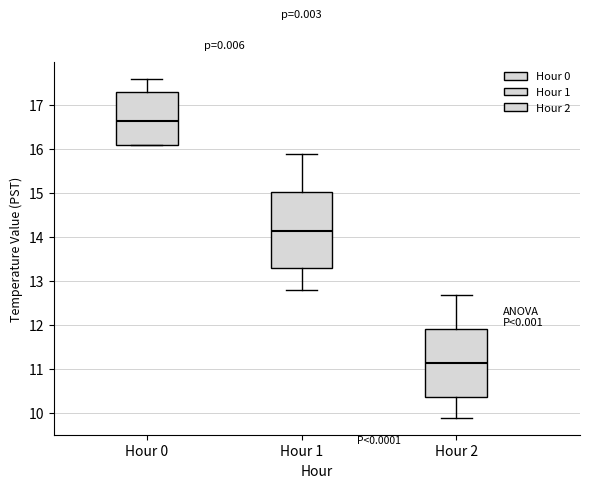

Which box has the lowest median line?

Hour 2